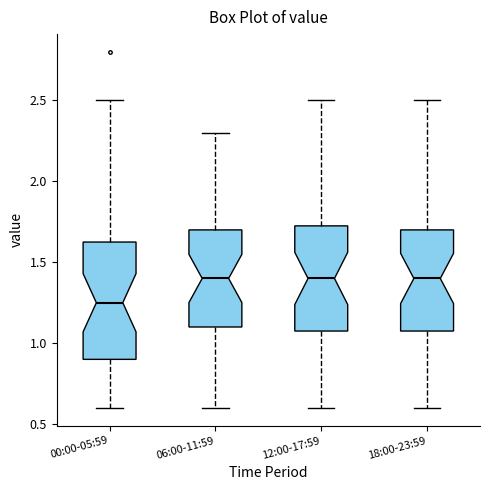

Comparing the boxes themselves (not the whiskers), which one is the tallest?

00:00-05:59